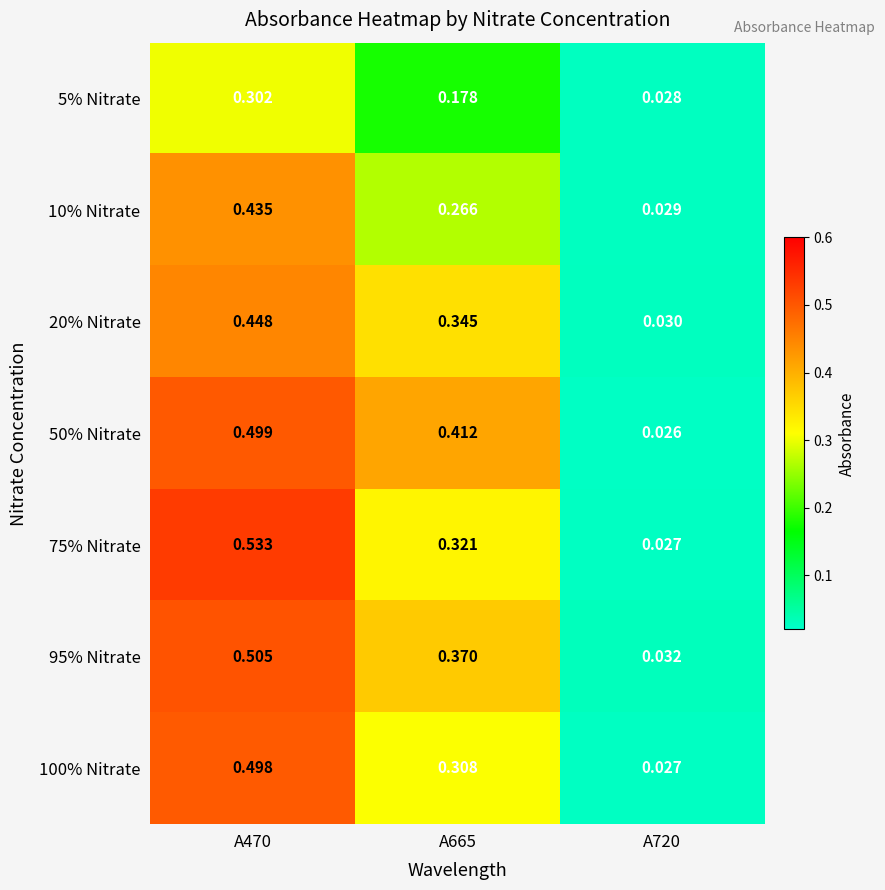

Is the value of 10% Nitrate at A470 greater than the value of 75% Nitrate at A720?

Yes